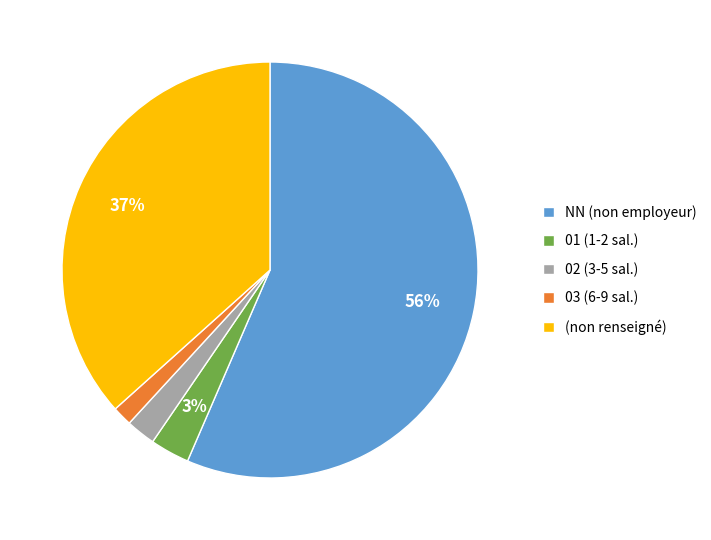

Which category accounts for the majority?

NN (non employeur)